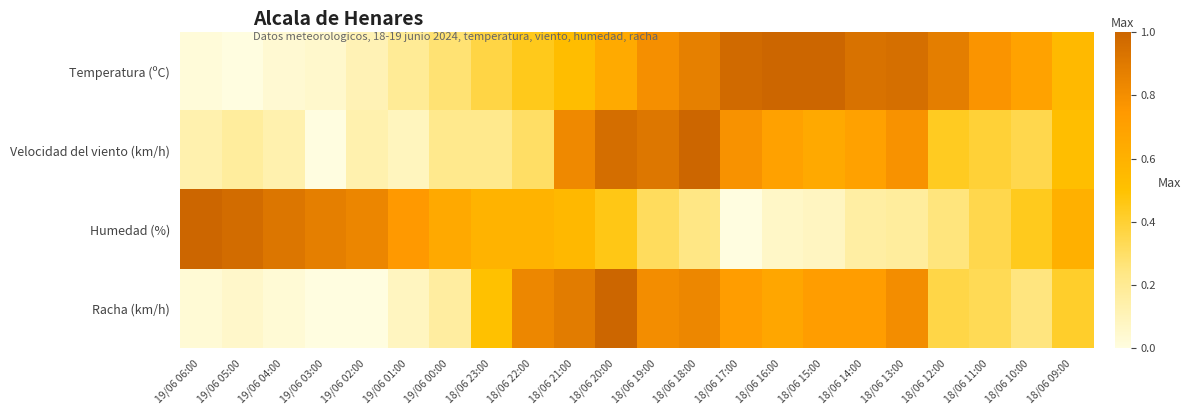

At how many categories does at least one series exceed 0?

22